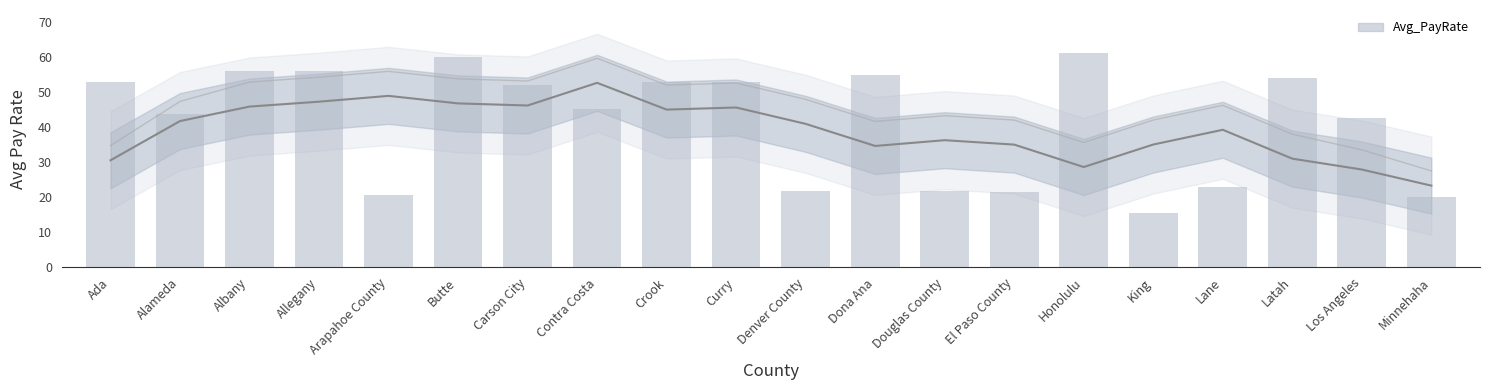

Between Crook and Albany, which is larger?

Albany